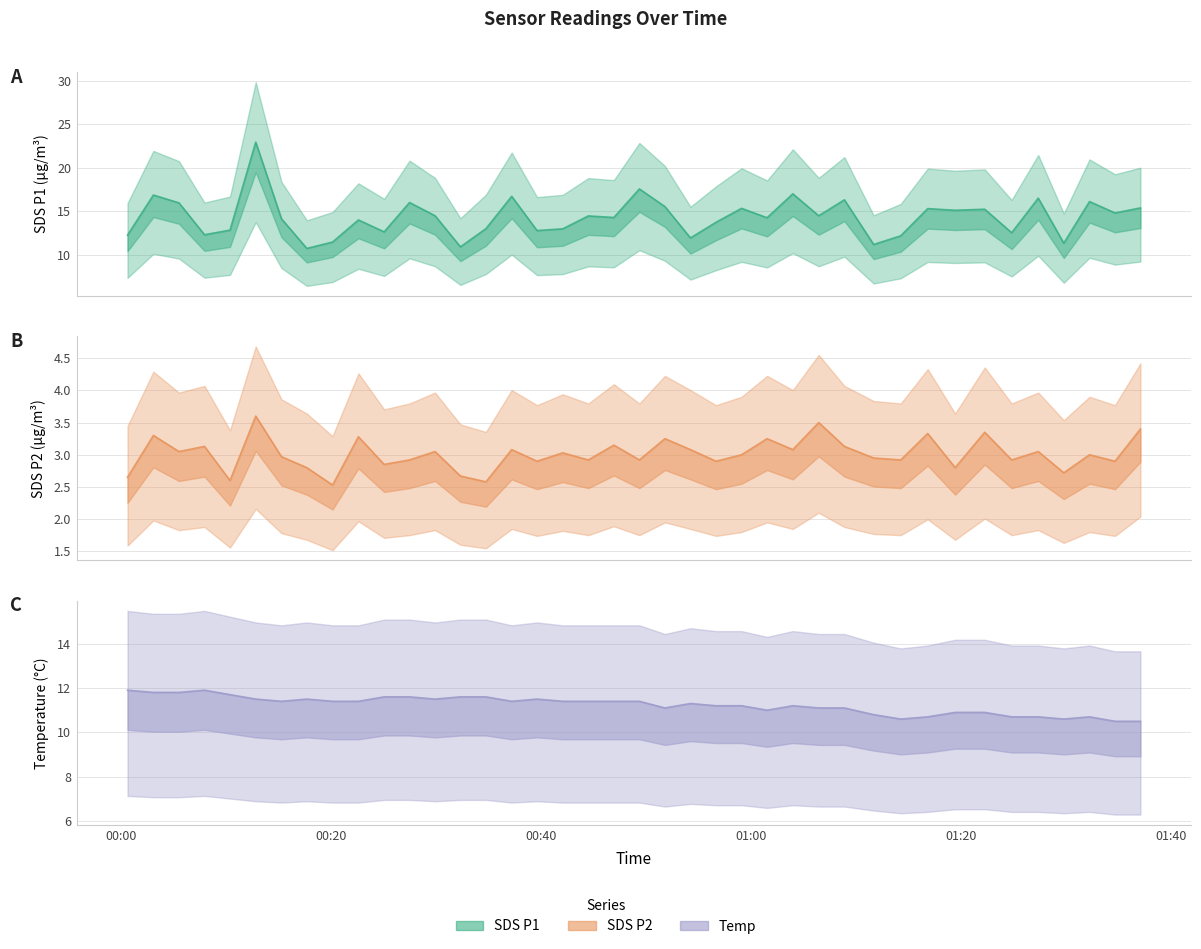

In SDS_P1, how many points are lower than both neighbors (excluding endpoints)?

14